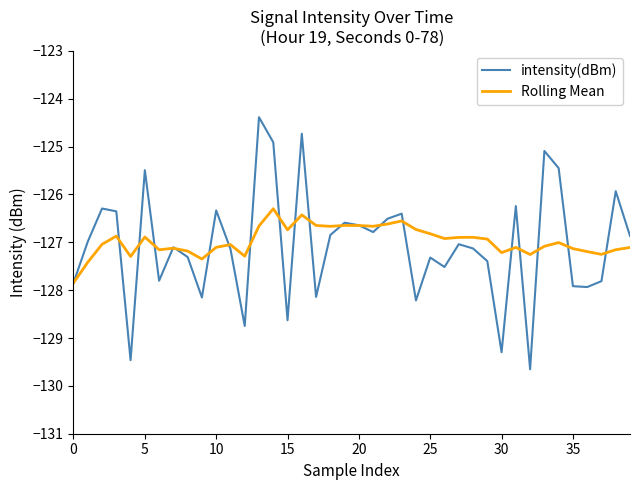

What is the minimum value for intensity(dBm)?

-129.7